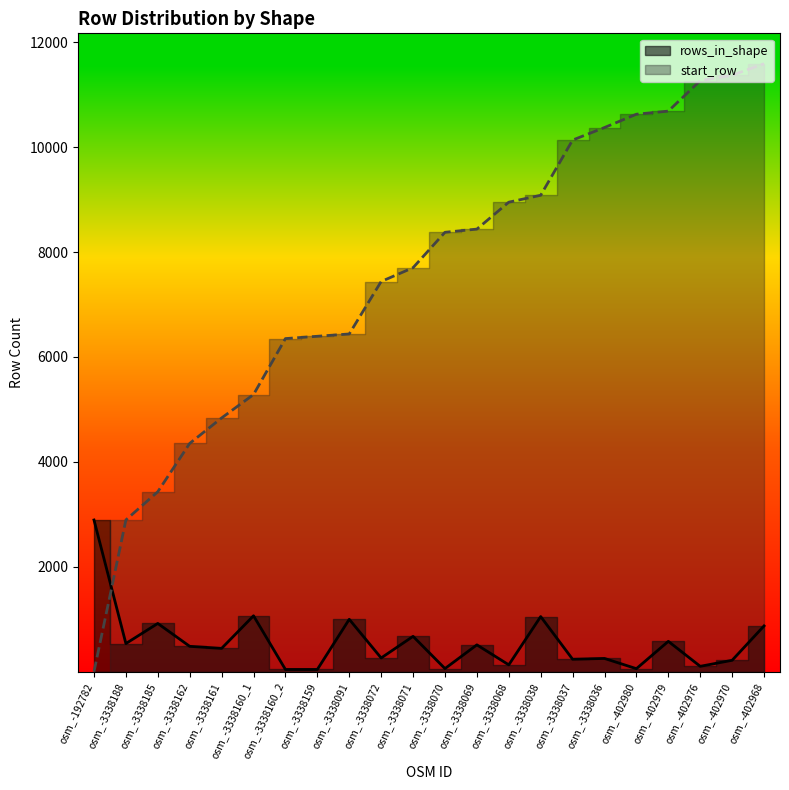

Does the chart display data point markers on the line(s)?

No